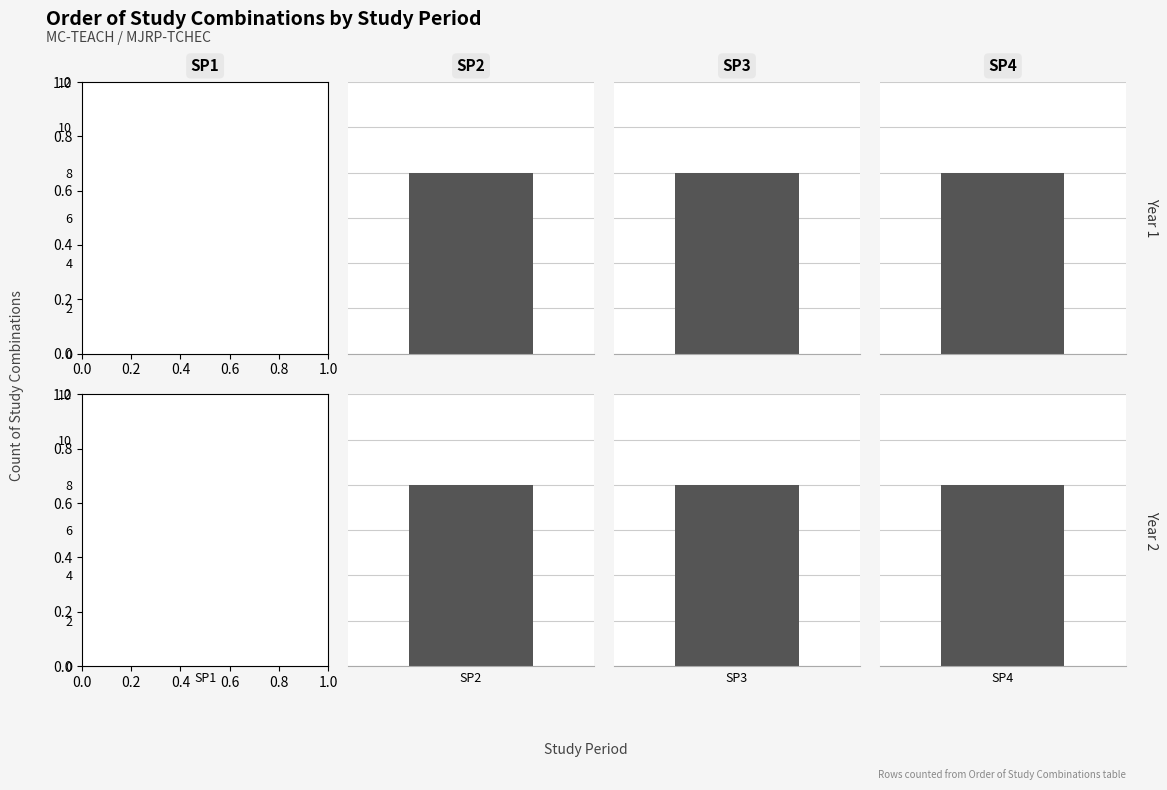

How many values in the Year 2 series are below 2?

1